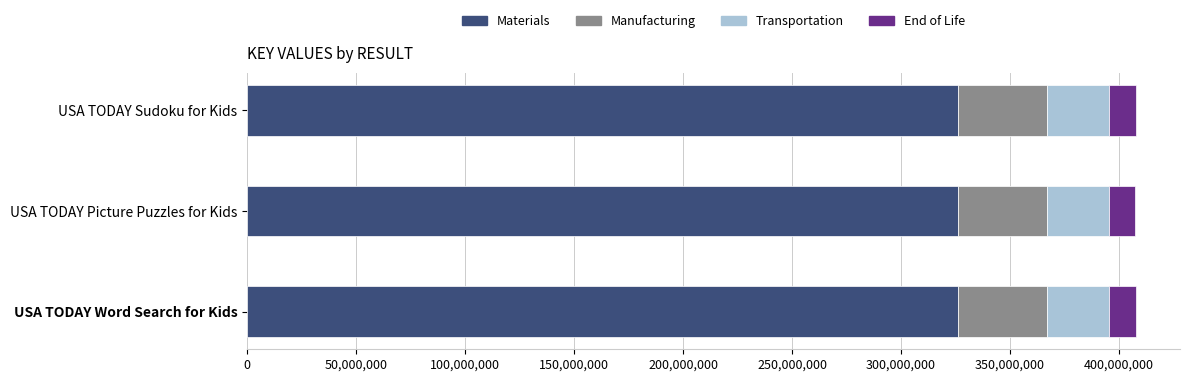

What is the minimum value for Materials?

325968348